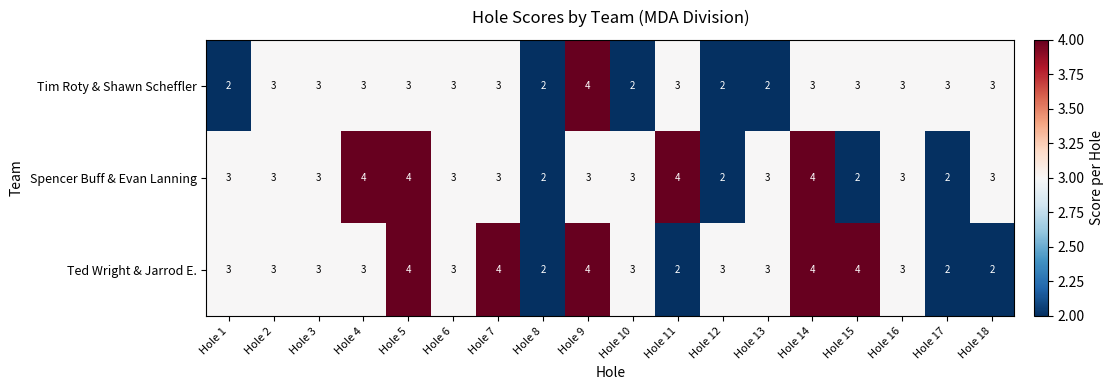

Which series changed the most between Hole 12 and Hole 13?

Spencer Buff & Evan Lanning